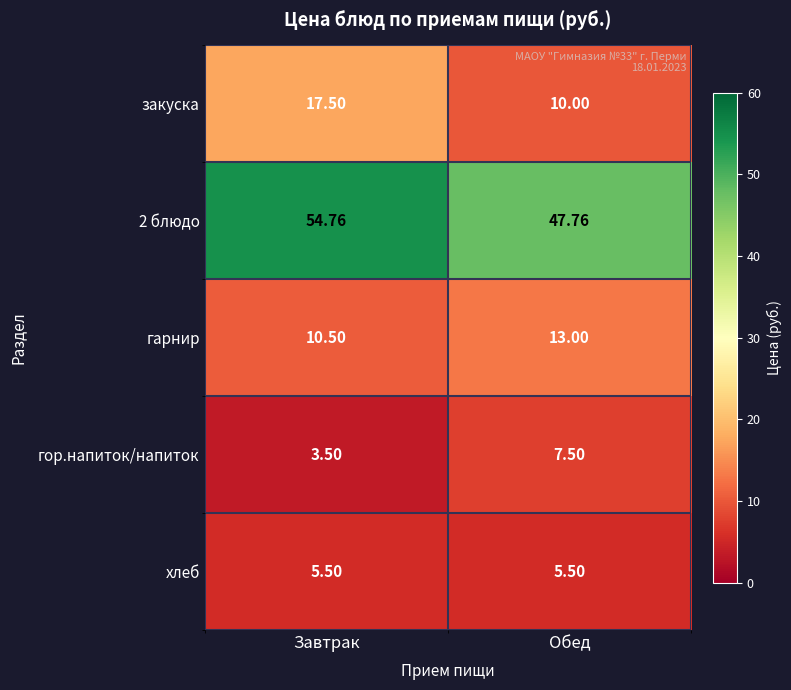

Which category has the lowest value in the гор.напиток/напиток series?

Завтрак